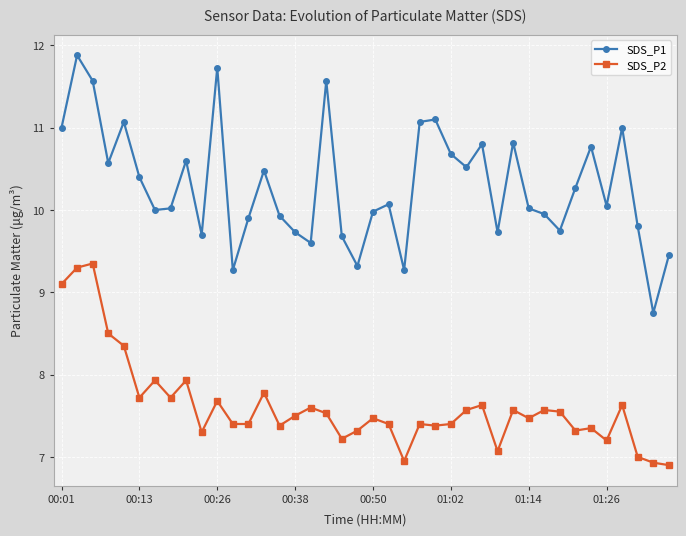

Does the chart display data point markers on the line(s)?

Yes